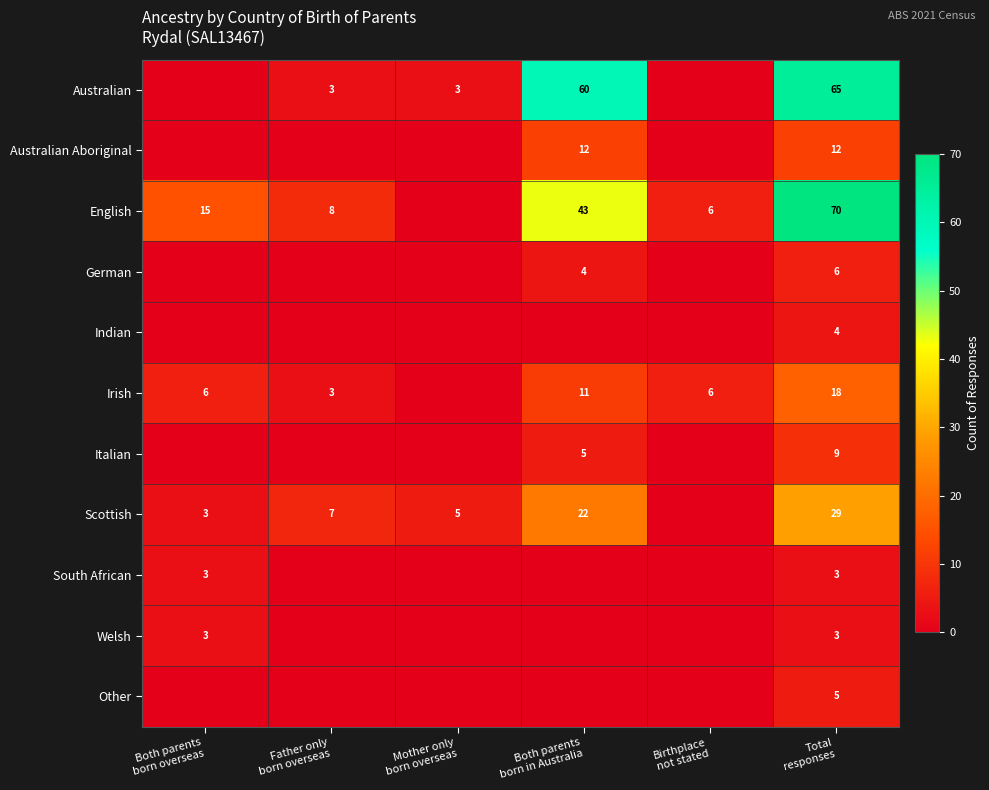

At how many categories does at least one series exceed 29?

2